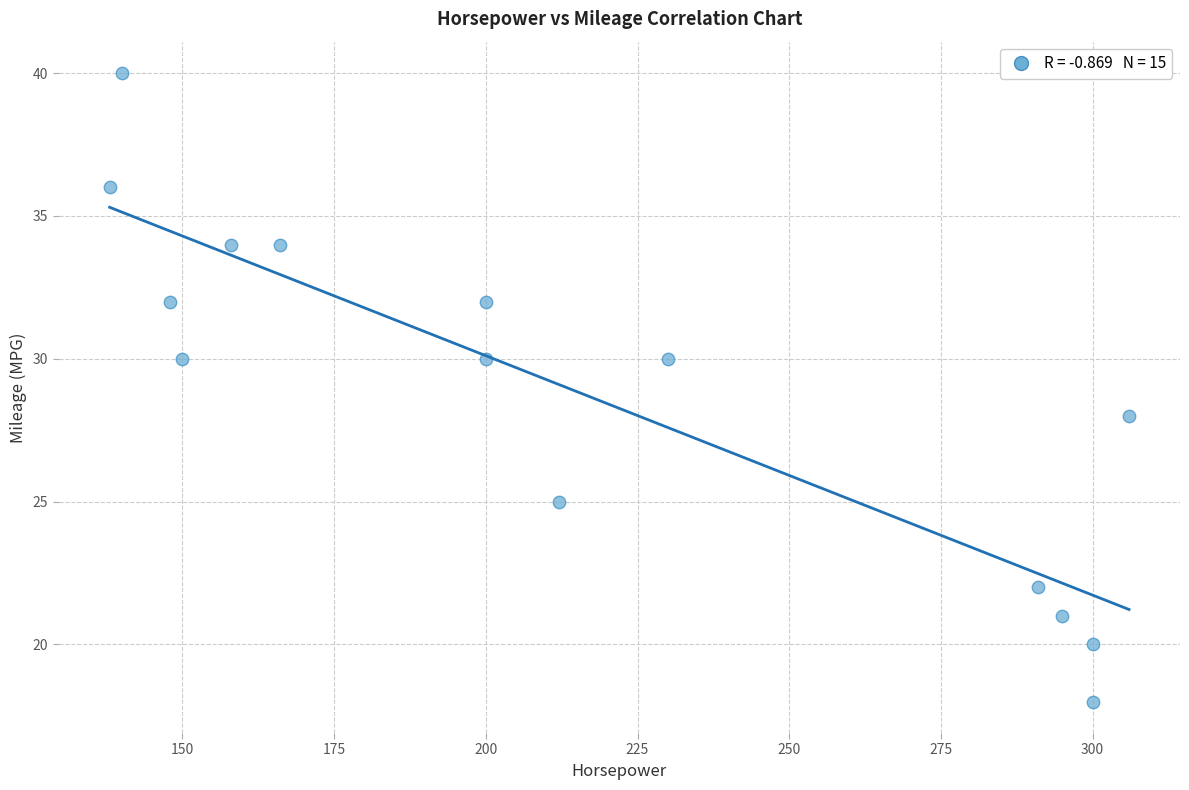

What is the range of X values (max minus min)?

168